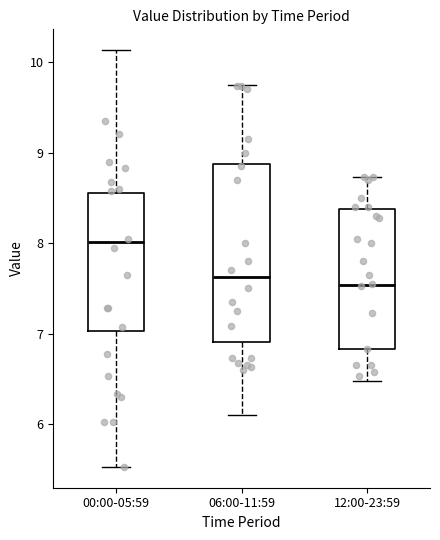

Which box is the tallest, from its lower edge to its upper edge?

06:00-11:59